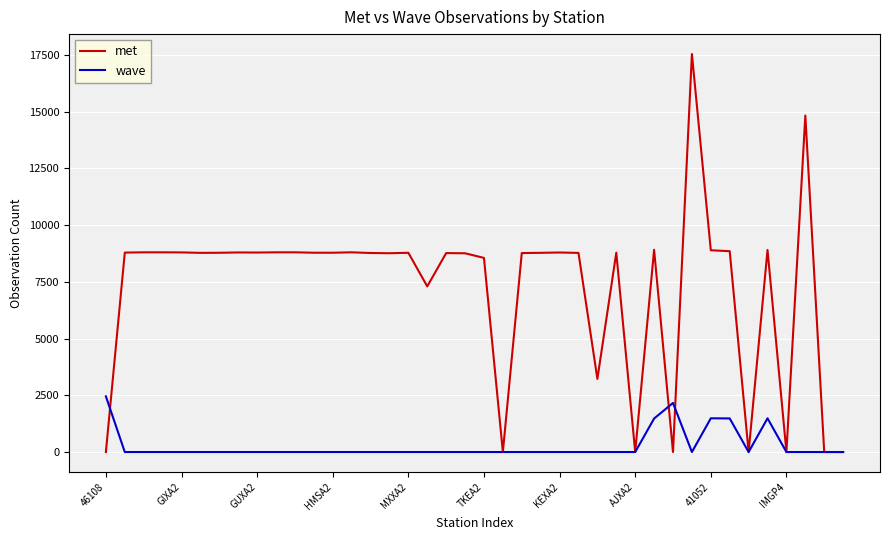

Which series has the largest range (max minus min)?

met